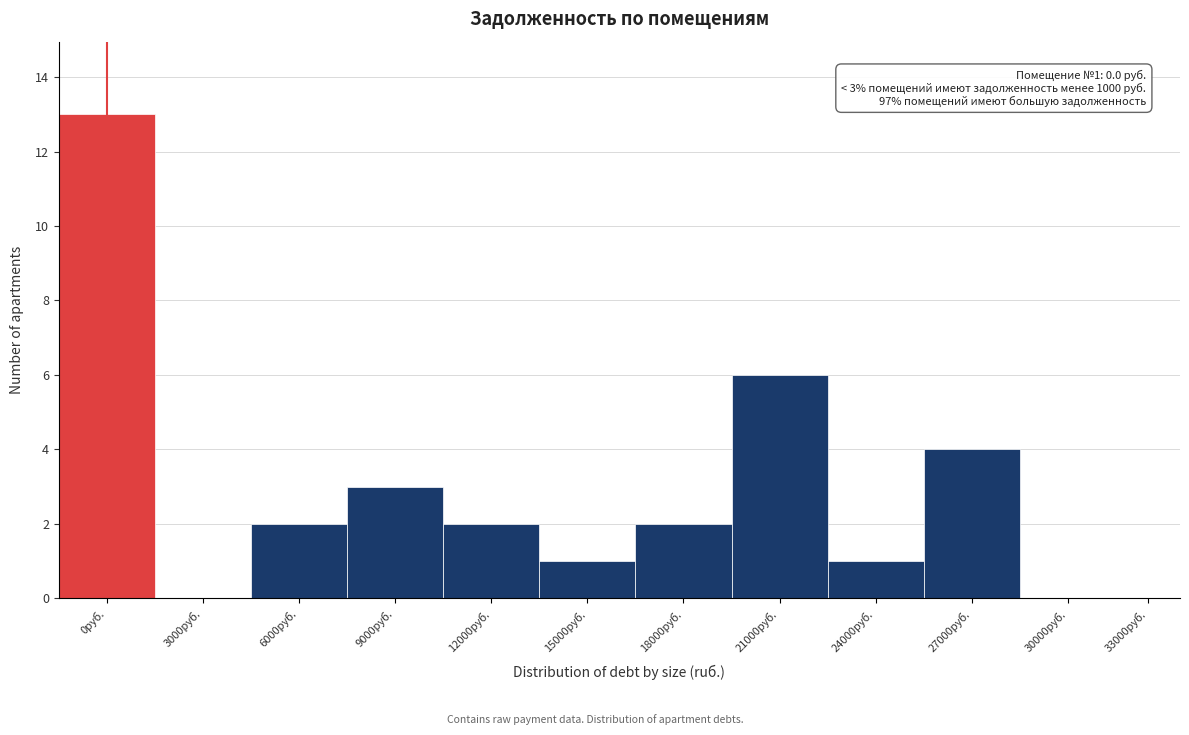

Reading right to left, transcribe all the data shown in this chart.

33000руб.=0	30000руб.=0	27000руб.=4	24000руб.=1	21000руб.=6	18000руб.=2	15000руб.=1	12000руб.=2	9000руб.=3	6000руб.=2	3000руб.=0	0руб.=13